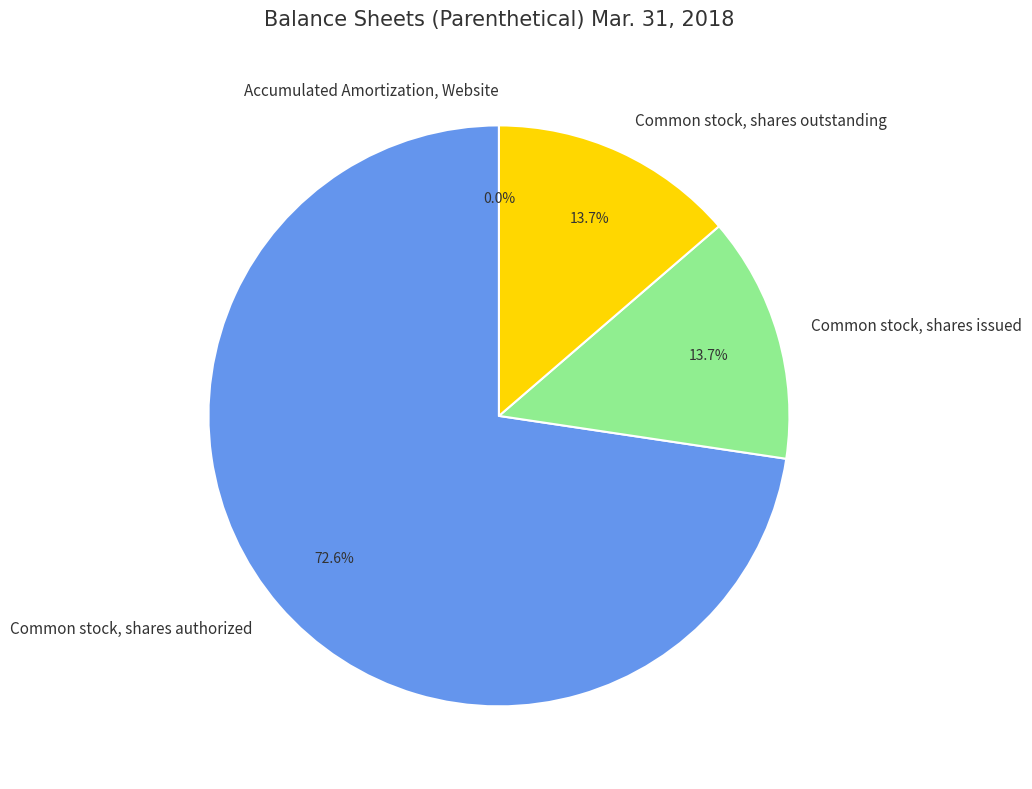

What portion of the pie excludes Common stock, shares authorized?

27.4%